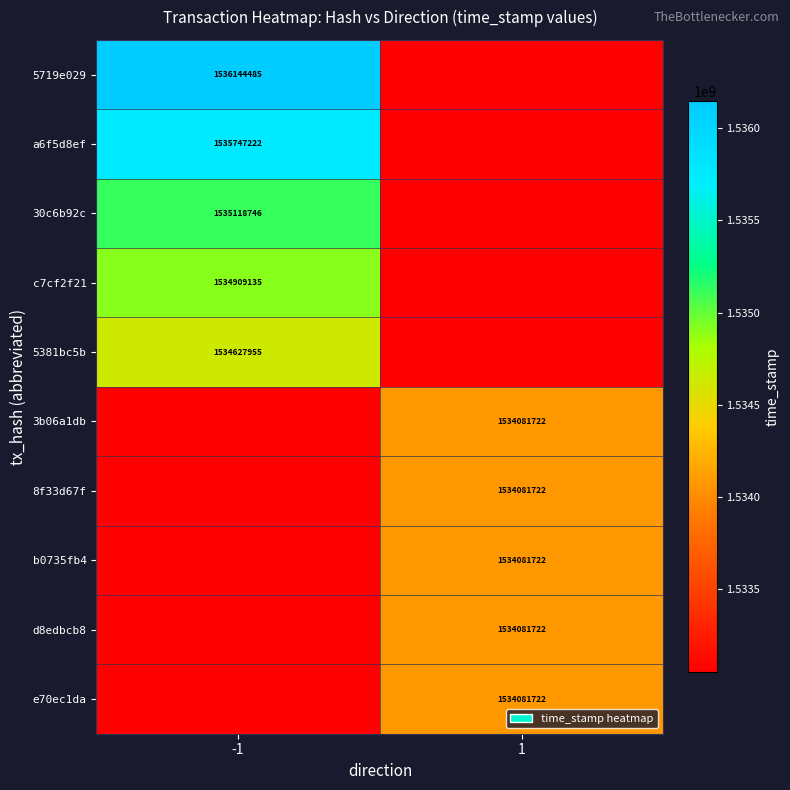

True or false: 5719e029 has a value of 793588271 at -1.

False